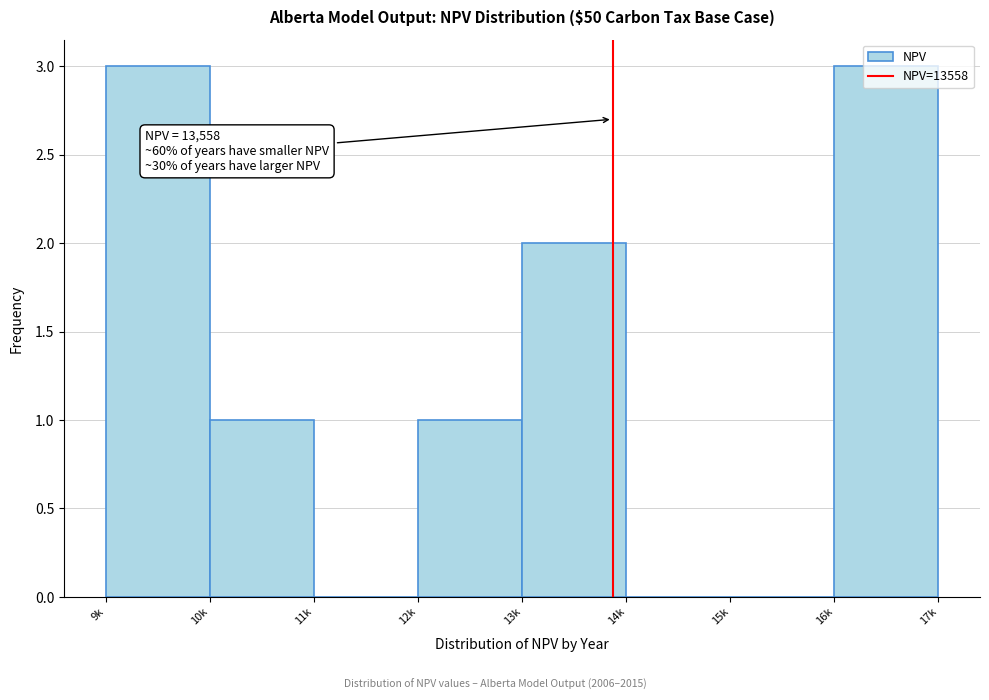

What is the sum of the values at 9k and 15k?

3